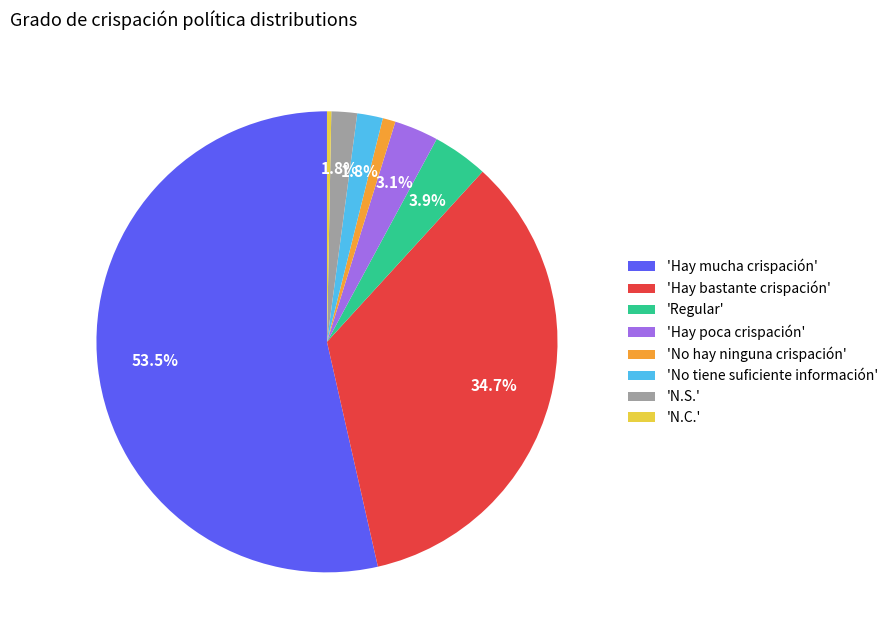

Combined, do 'Hay bastante crispación' and 'N.C.' account for over 50%?

No